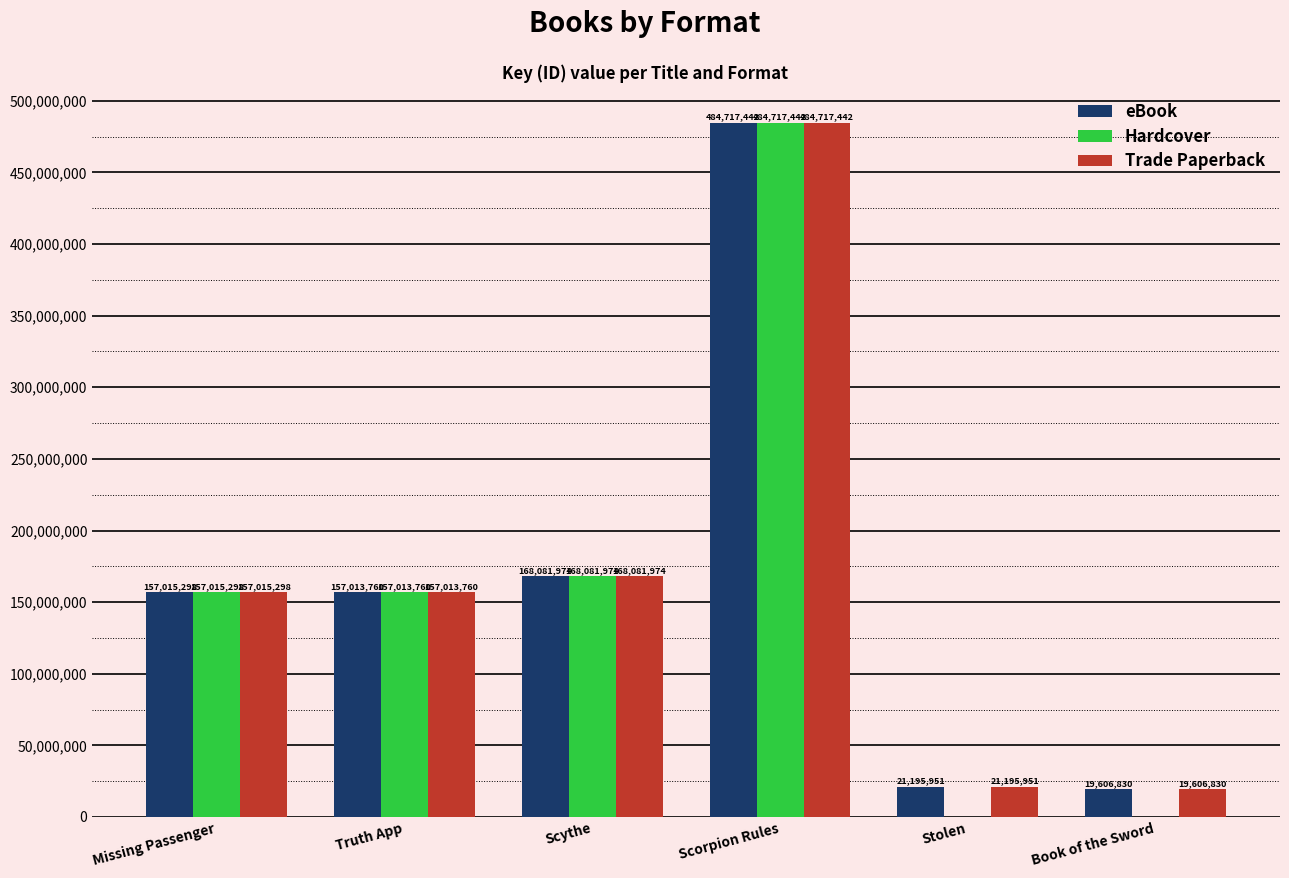

What are all the series names shown in the legend?

eBook, Hardcover, Trade Paperback